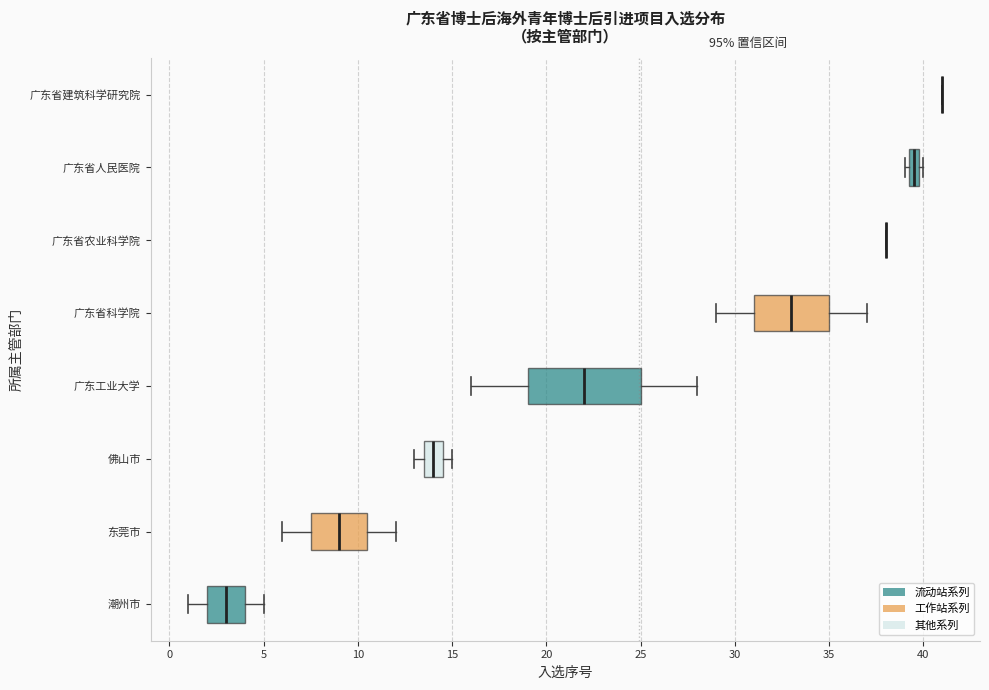

Where does the right whisker of the box for 广东工业大学 end on the x-axis? The values are not printed on the chart, so give them approximately, as read against the axis.

28.0